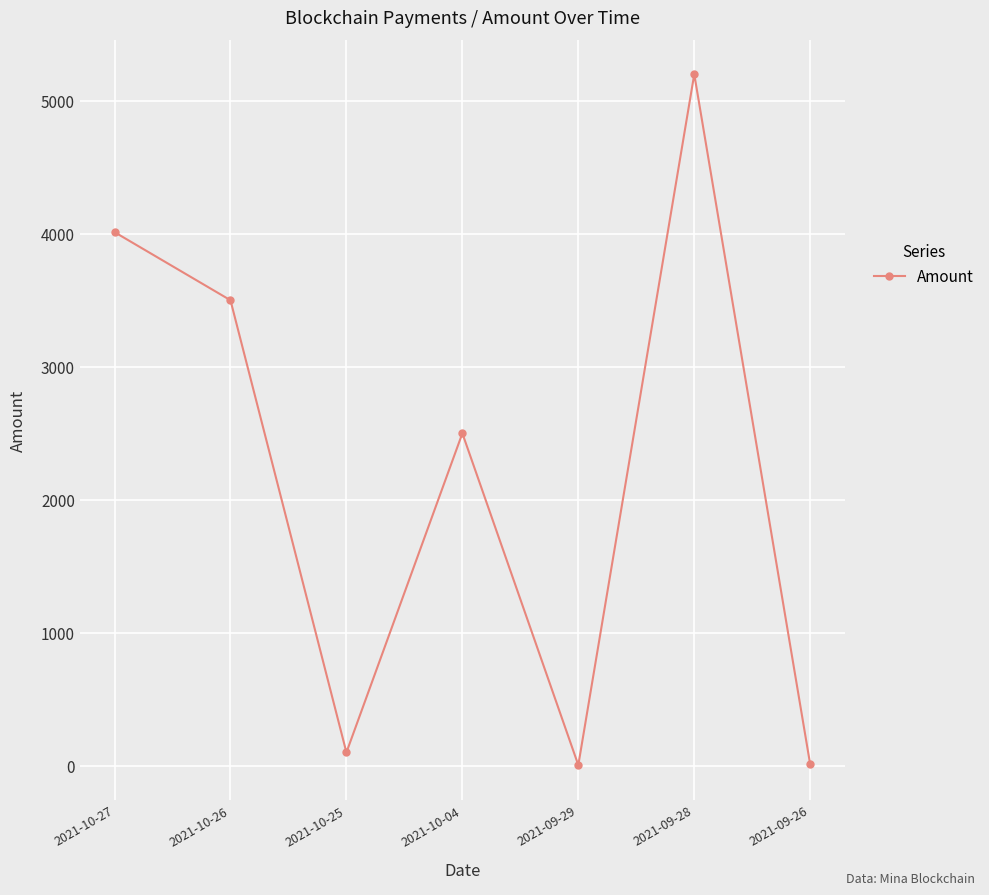

The chart shows a value of 3951.0 at 2021-10-04. True or false?

False